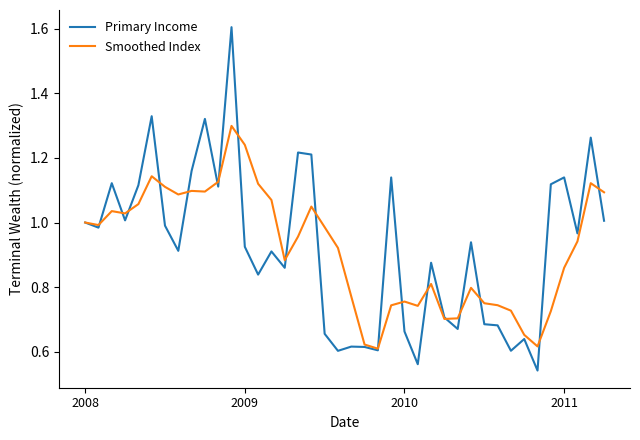

List the series in order of their peak value, lowest first.

Smoothed Index, Primary Income